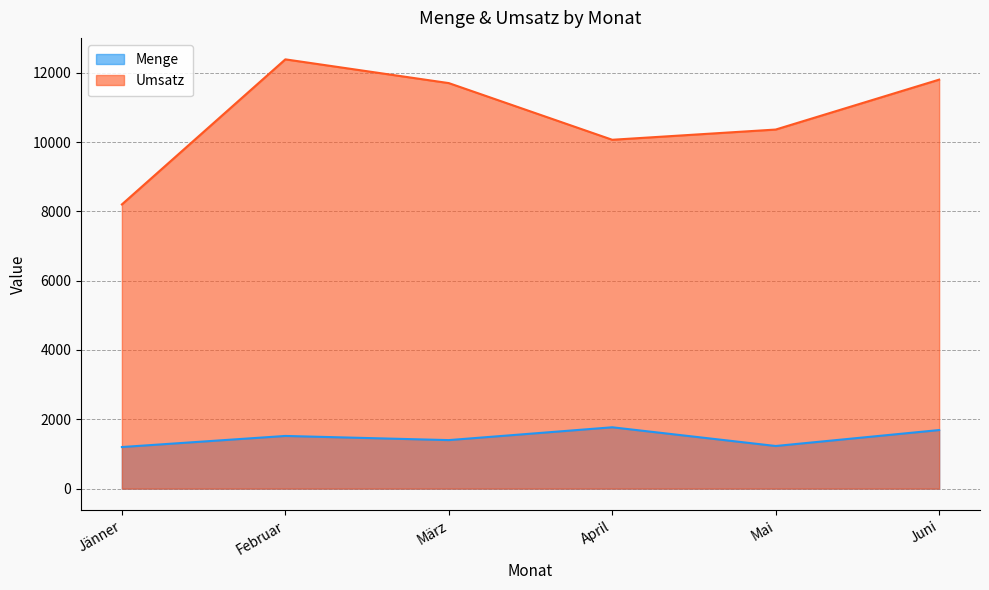

At how many categories does at least one series exceed 8956?

5